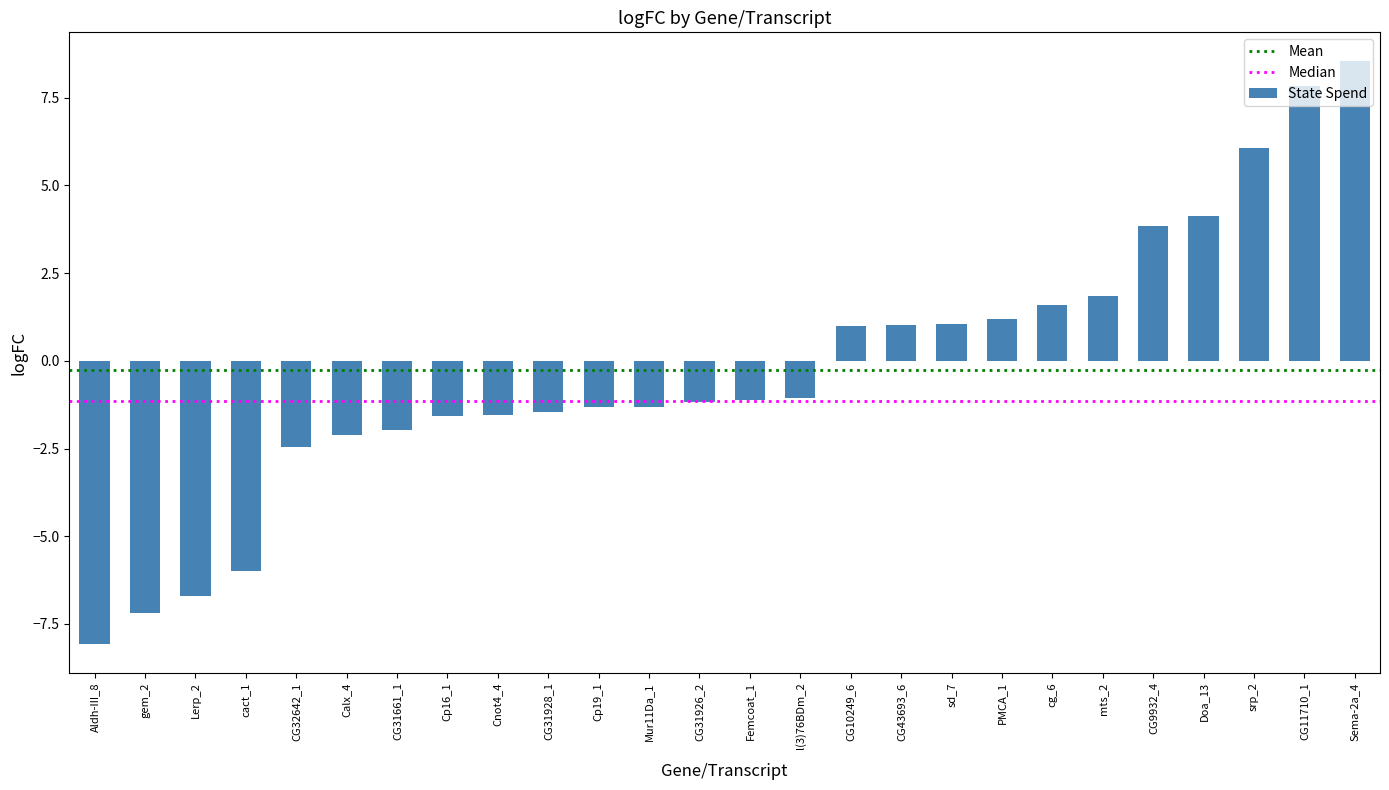

Count the number of data series in this chart.

1